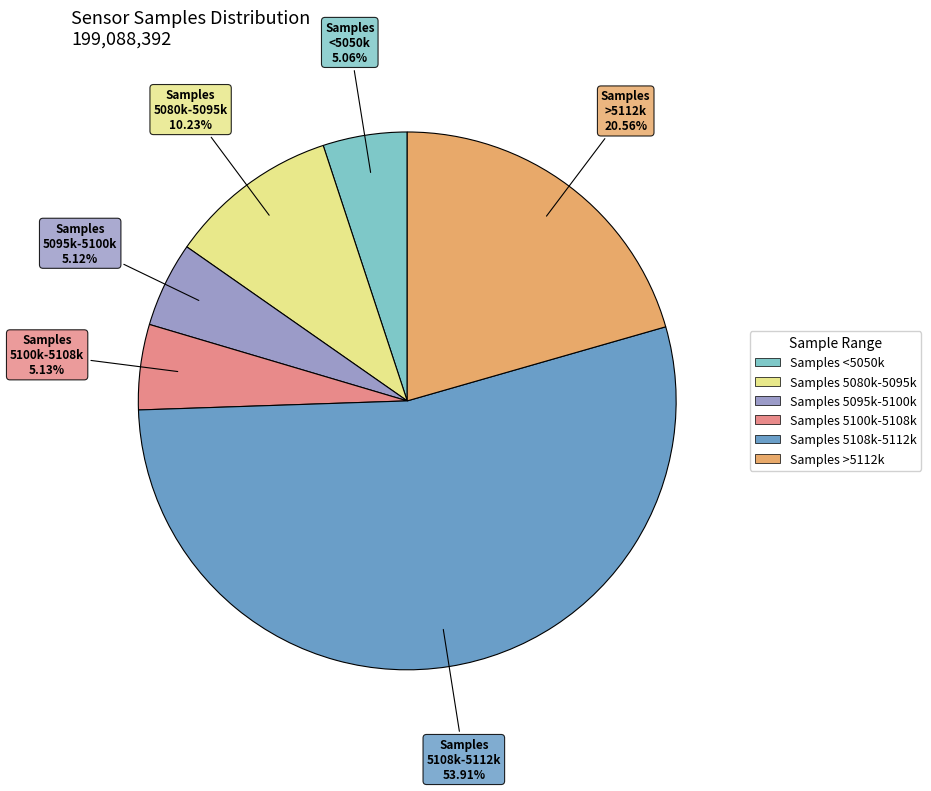

Does any single category account for the majority?

Yes